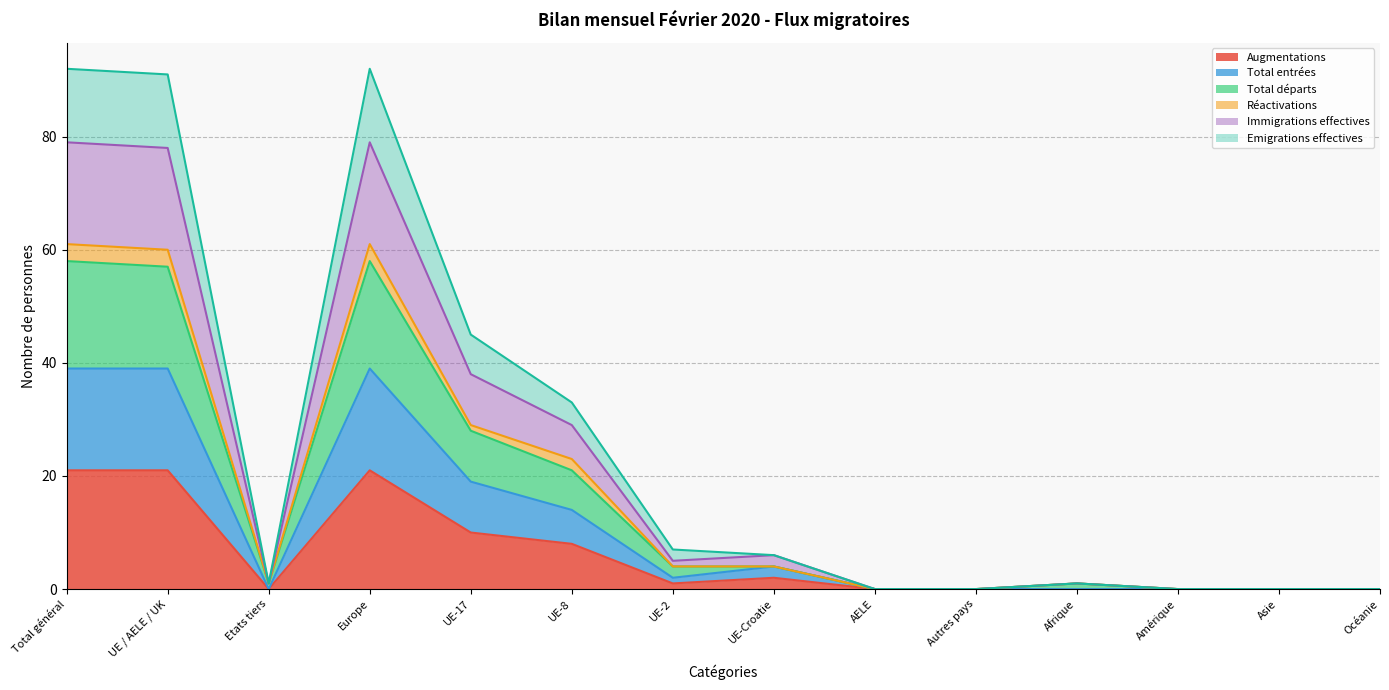

True or false: Total départs and Total entrées intersect in this chart.

False